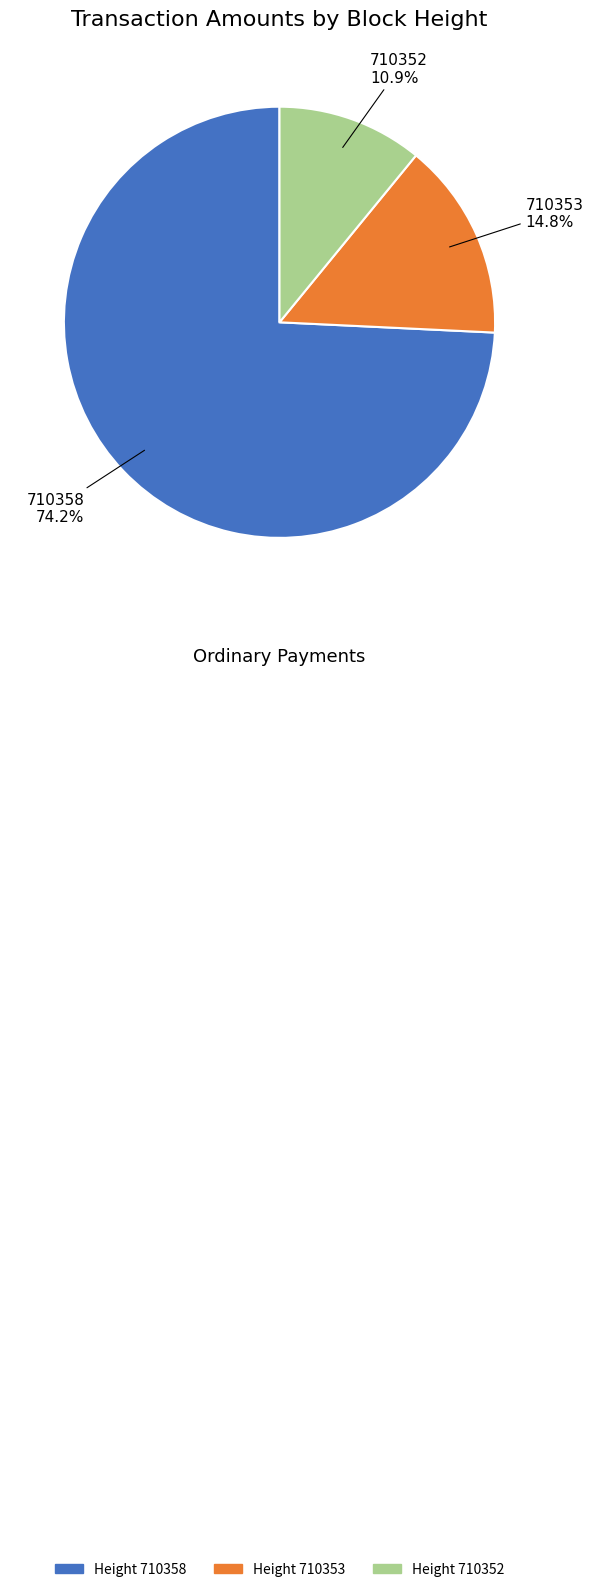

Is there a majority slice in this chart?

Yes